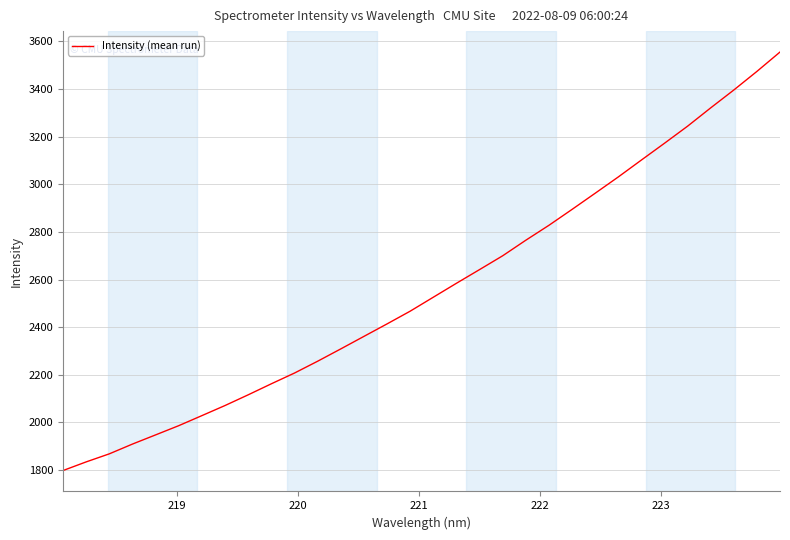

What is the difference between the second highest and minimum values?

1676.3